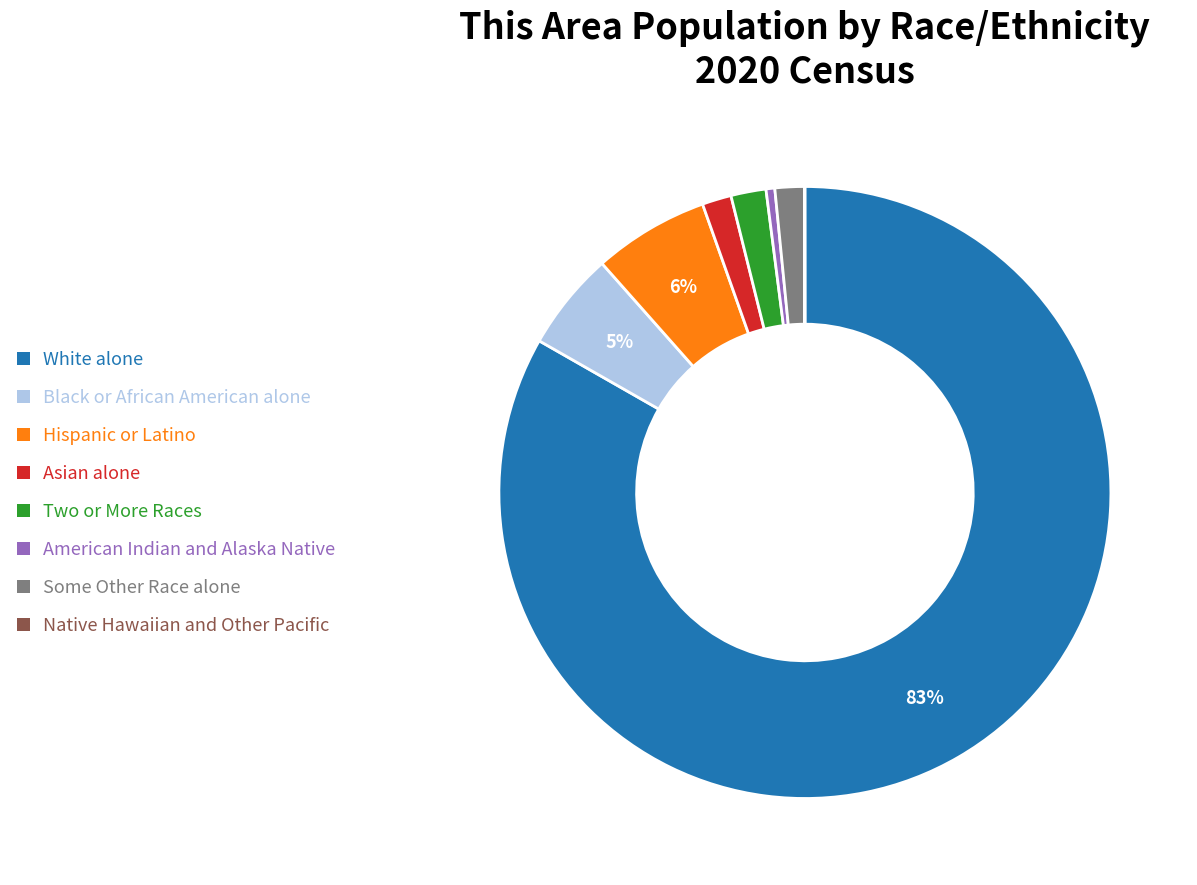

Is Two or More Races the majority of the pie?

No